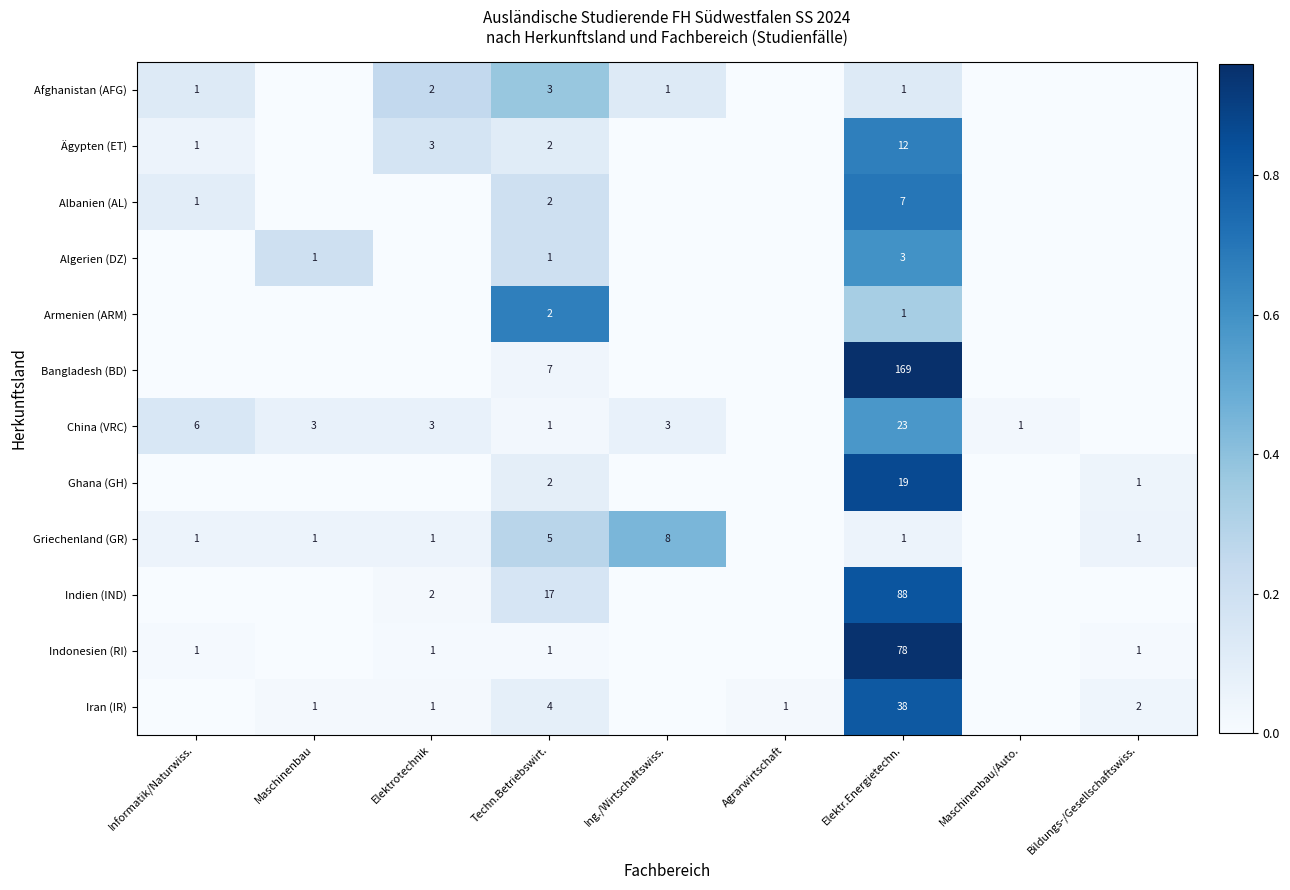

What is the total value across all series at Elektr.Energietechn.?

440